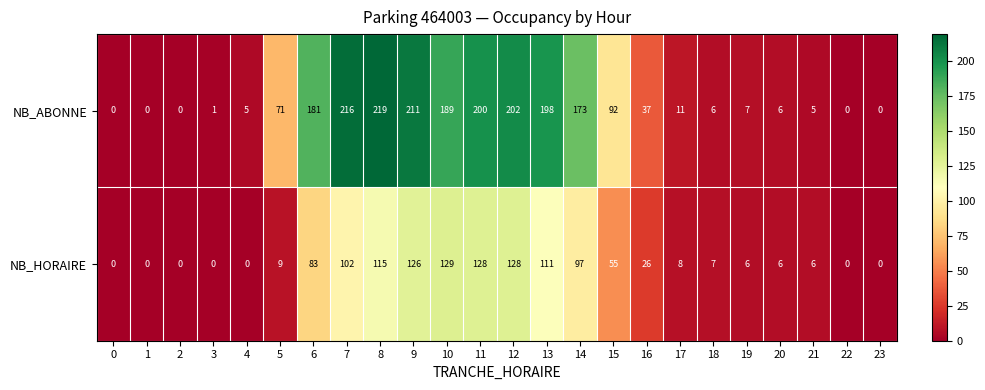

True or false: NB_HORAIRE has a value of -73 at 3.

False